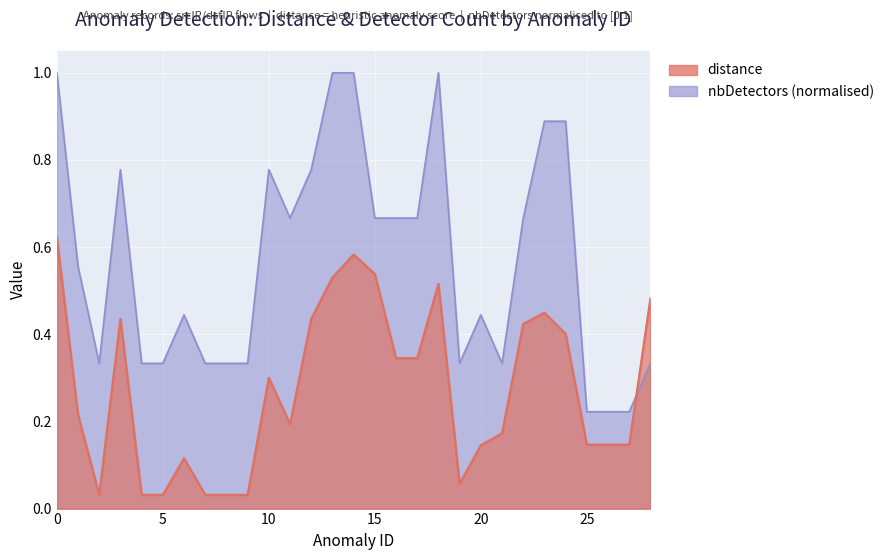

What is the total value across all series at 28?

0.8